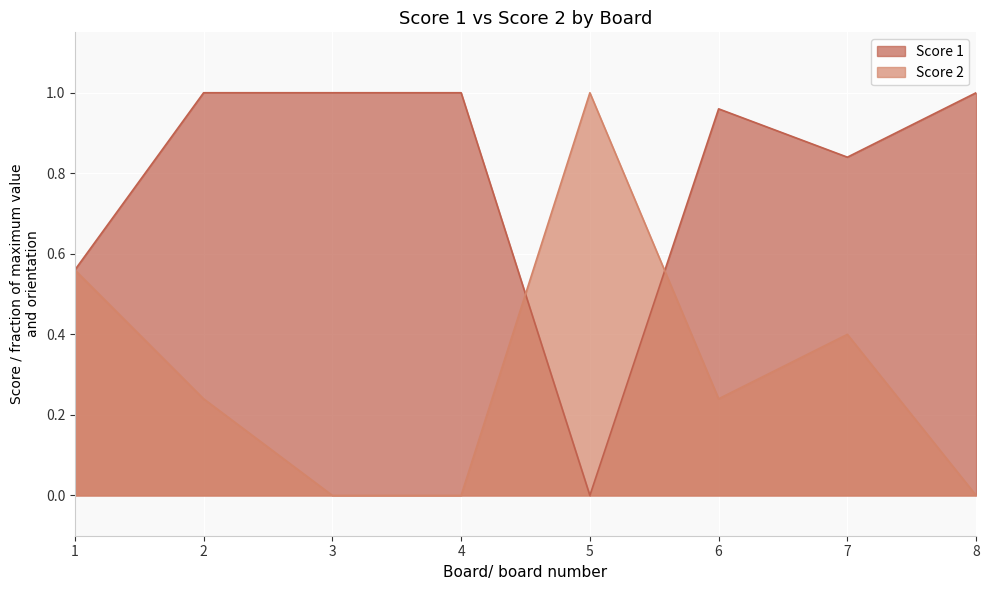

How many lines are shown in the chart?

2